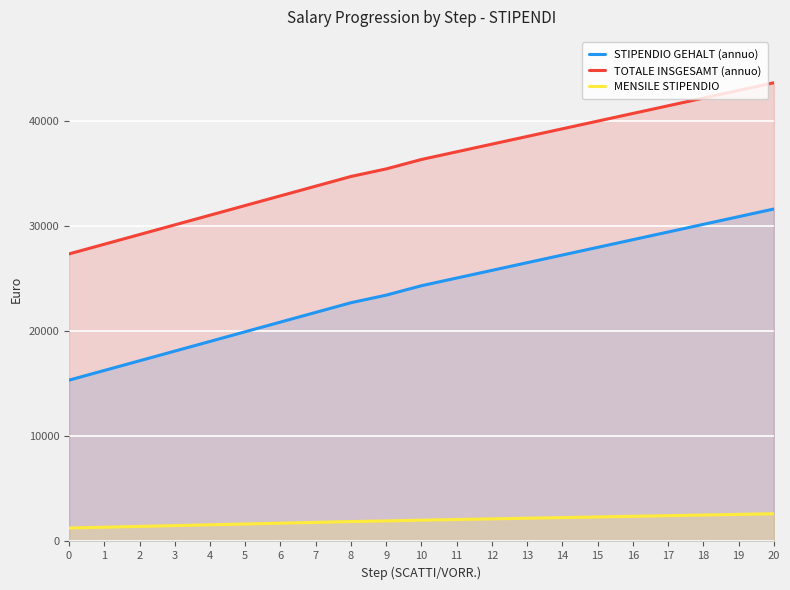

True or false: STIPENDIO GEHALT (annuo) and TOTALE INSGESAMT (annuo) intersect in this chart.

False